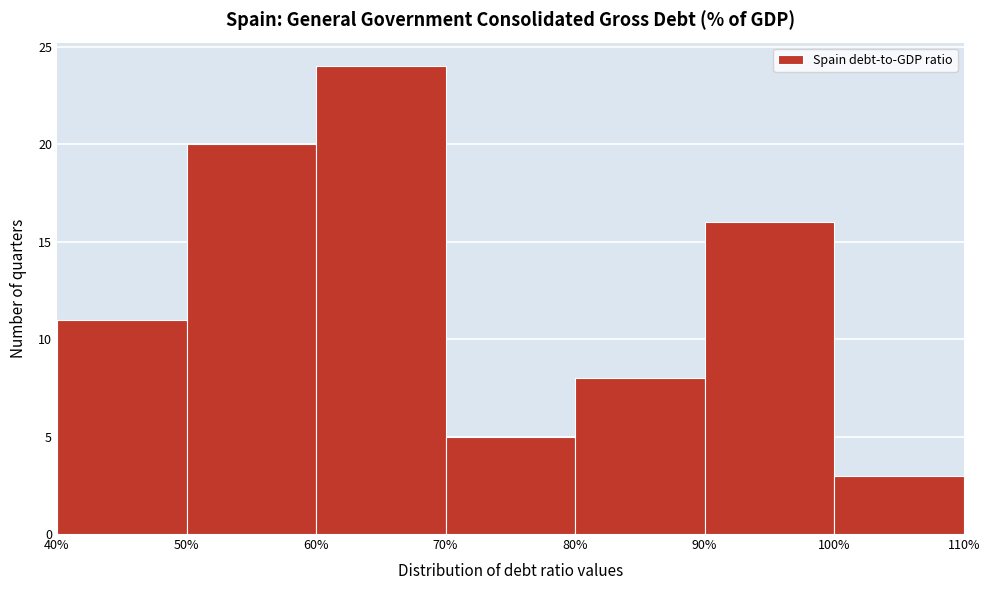

Reading left to right, transcribe this chart: for each bar, give the range it covers on the x-axis and its height. The values are not printed on the chart, so give them approximately, as read against the axis.

40% to 50%: 11
50% to 60%: 20
60% to 70%: 24
70% to 80%: 5
80% to 90%: 8
90% to 100%: 16
100% to 110%: 3